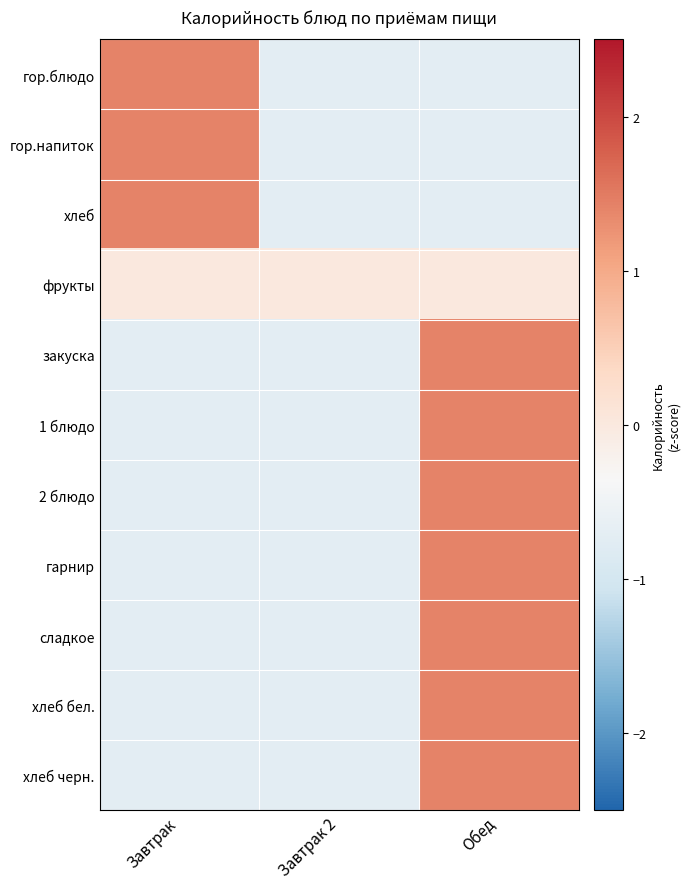

Between Обед and Завтрак, which is larger?

Завтрак